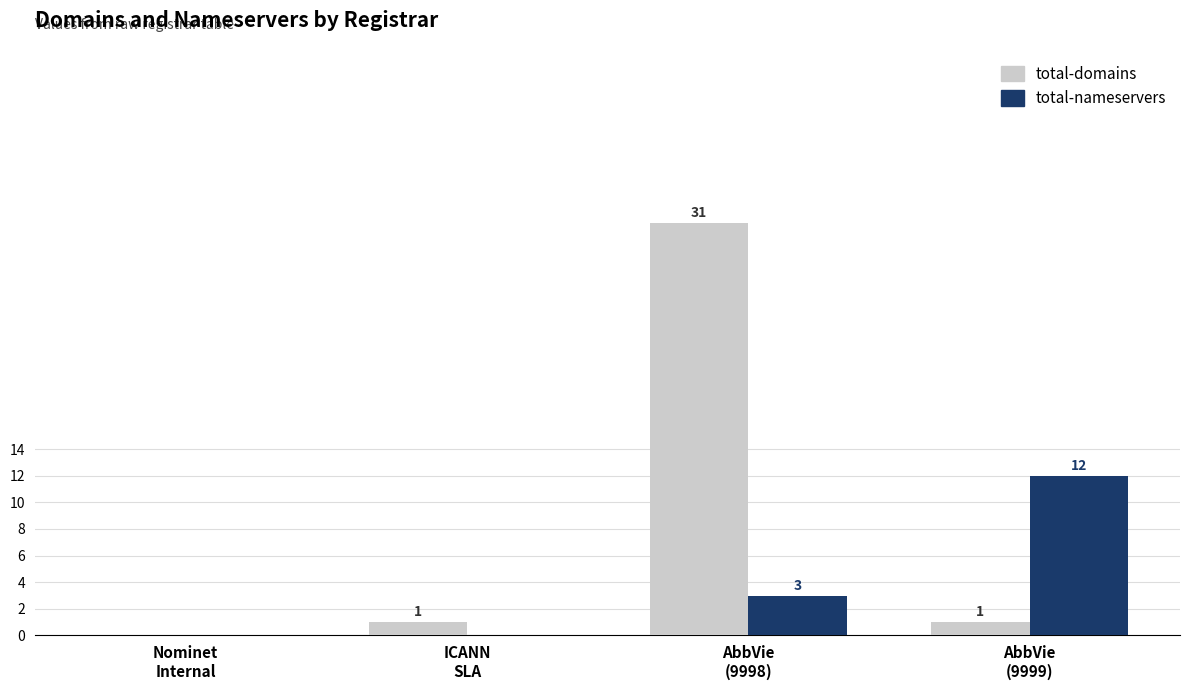

How many values in total-domains are above zero?

3